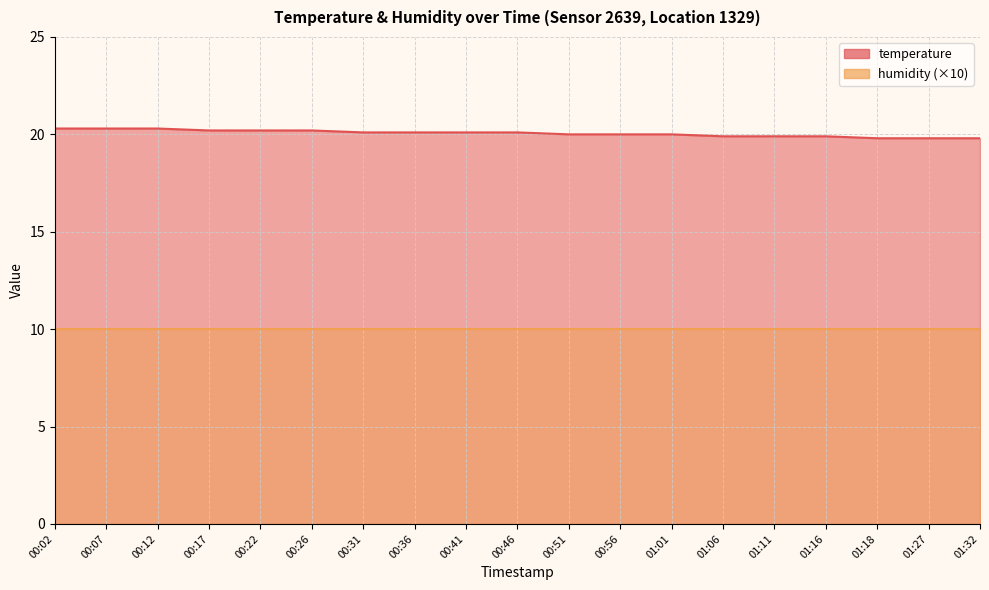

The value at 00:02 is 6.5. True or false?

False